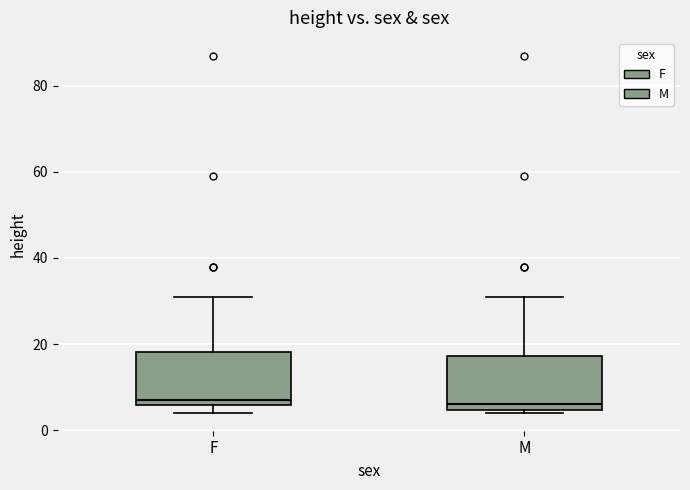

Reading left to right, read every box against the y-axis: the position of its median line, the range the box covers, and the ends of its whiskers. The values are not printed on the chart, so give them approximately, as read against the axis.

F: median 8, box 6 to 18, whiskers 4 to 32
M: median 6, box 4 to 18, whiskers 4 (just below the box's lower edge) to 32